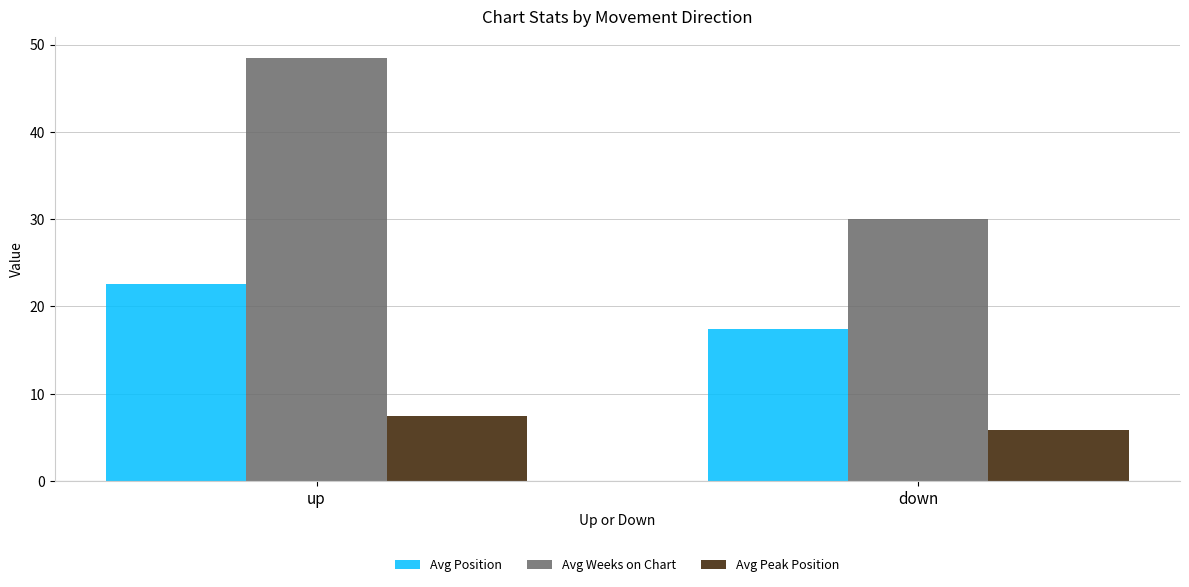

How many values in the Avg Weeks on Chart series exceed 48?

1